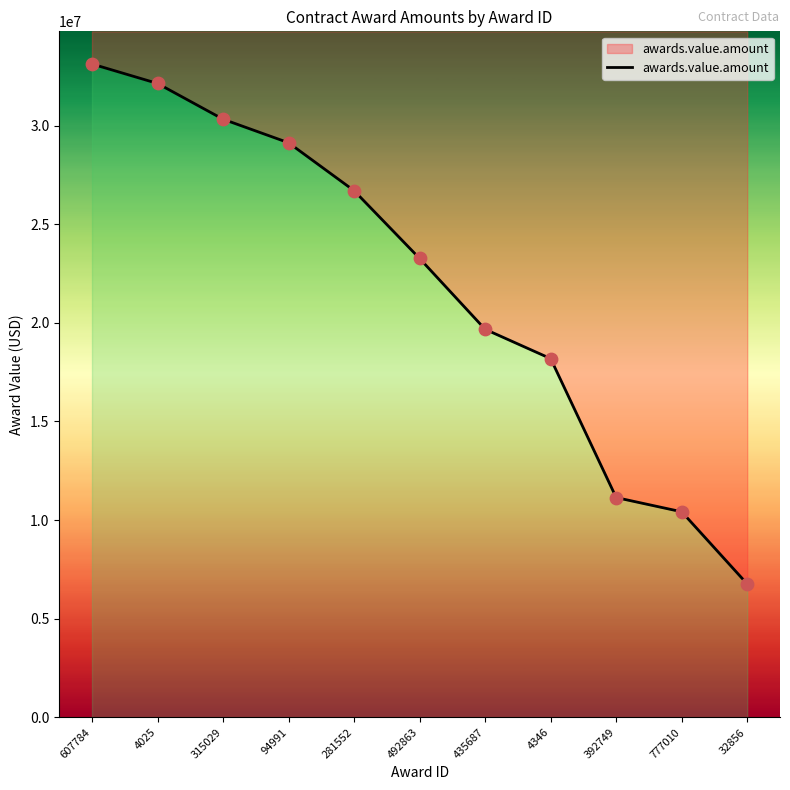

What is the ratio of the value at 607784 to the value at 777010?

3.2